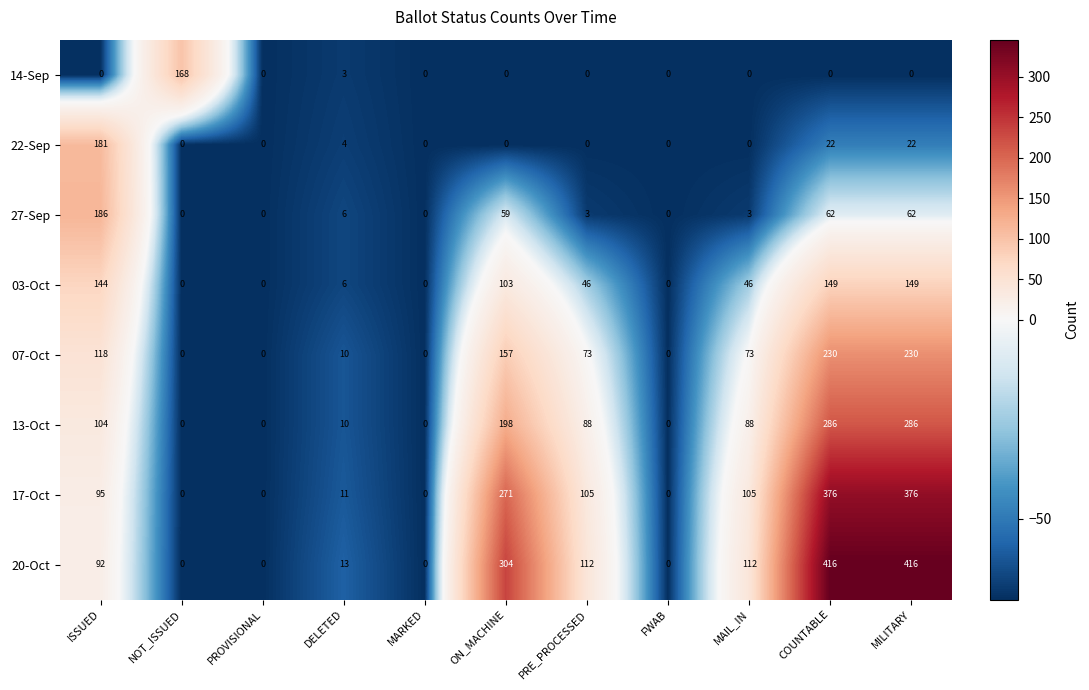

What is the difference between the highest and lowest values at PRE_PROCESSED?

112